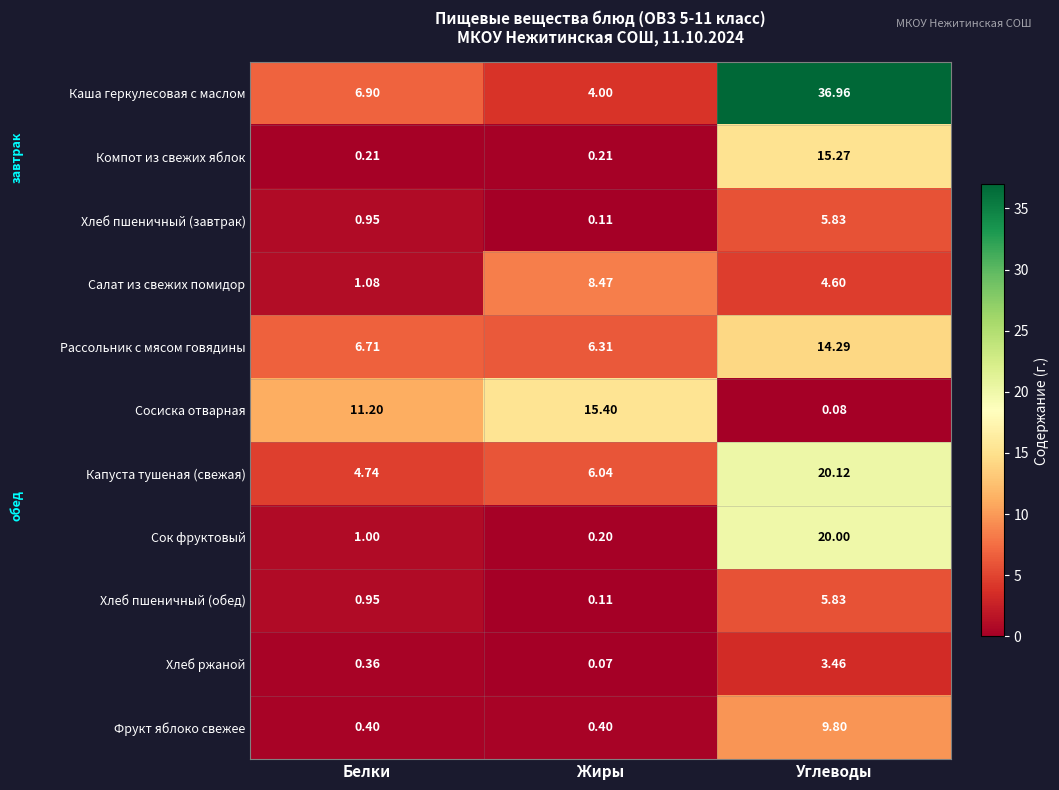

At which category is the sum across all series the highest?

Углеводы